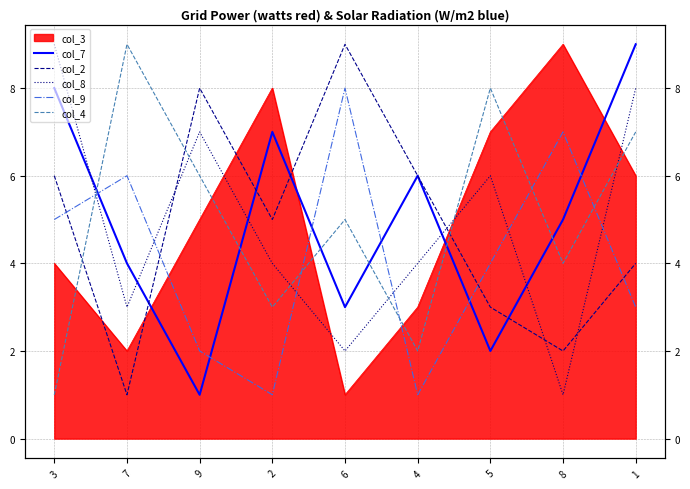

What is the sum of the col_9 values at 3 and 8?

12